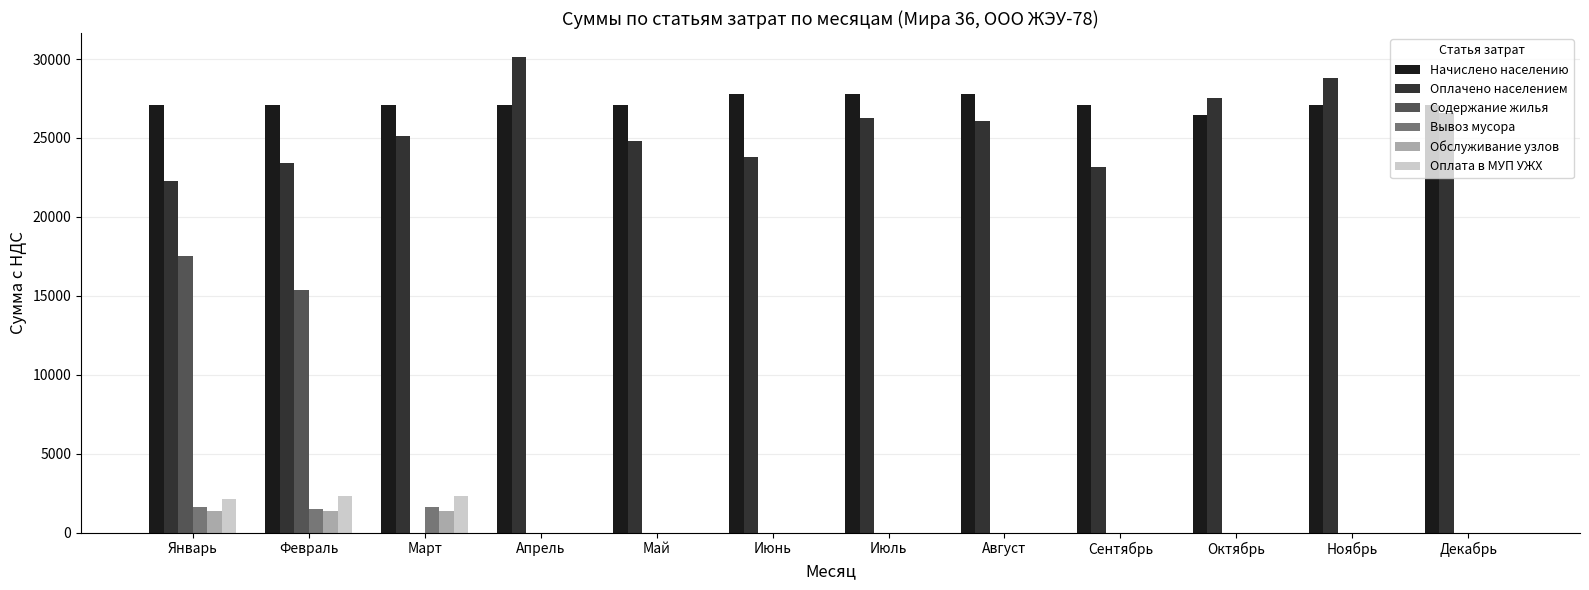

What is the maximum value for Оплата в МУП УЖХ?

2344.5